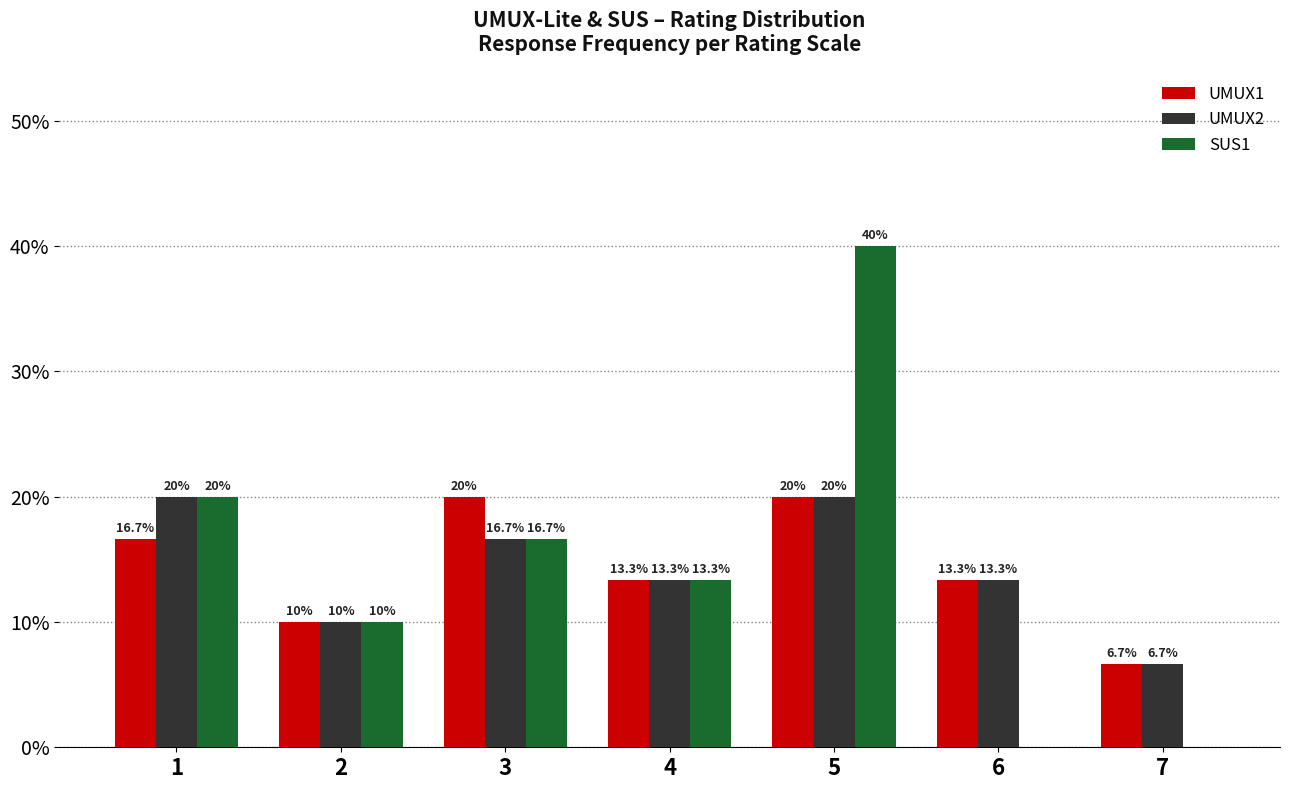

At which category is the sum across all series the highest?

5